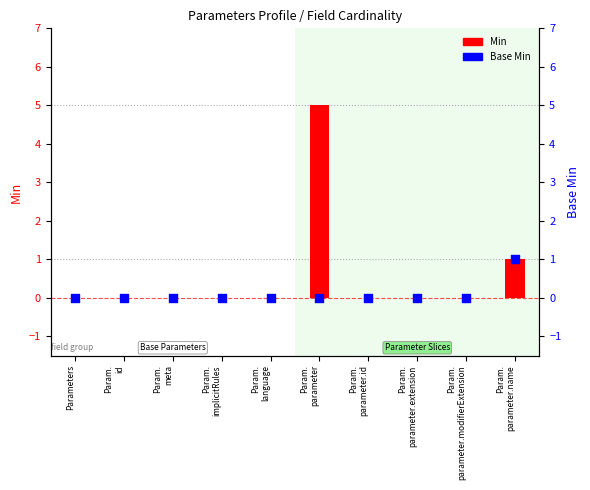

Which series reaches the maximum Y coordinate?

Min